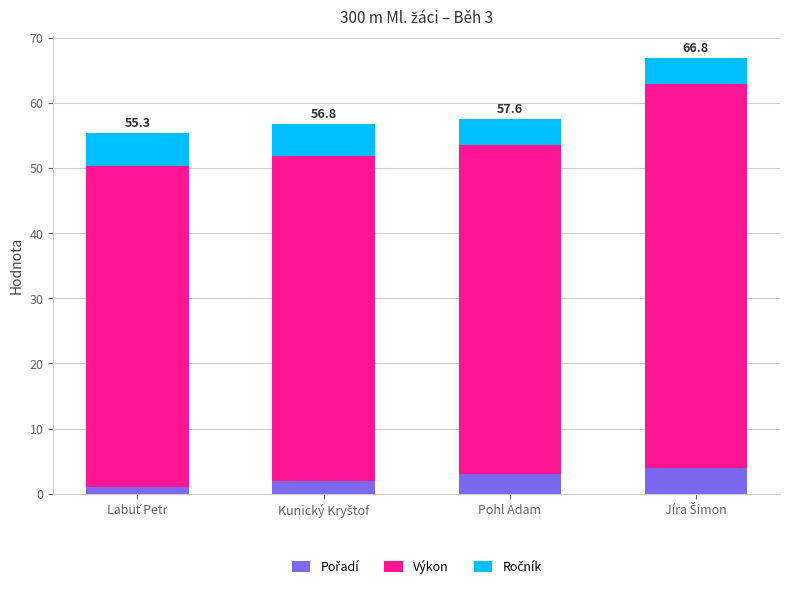

What is the total value across all series at Pohl Adam?

57.6